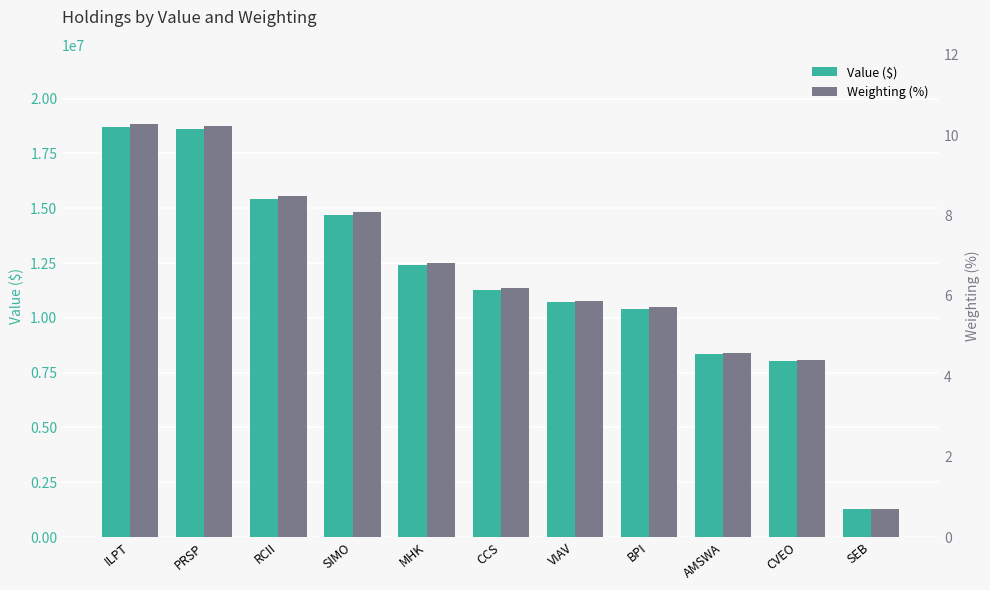

Reading left to right, transcribe all the data shown in this chart.

Value ($): 18717000.0	18602000.0	15444000.0	14713000.0	12407000.0	11290000.0	10706000.0	10396000.0	8342000.0	8029000.0	1273000.0
Weighting (%): 10.3	10.2	8.5	8.1	6.8	6.2	5.9	5.7	4.6	4.4	0.7